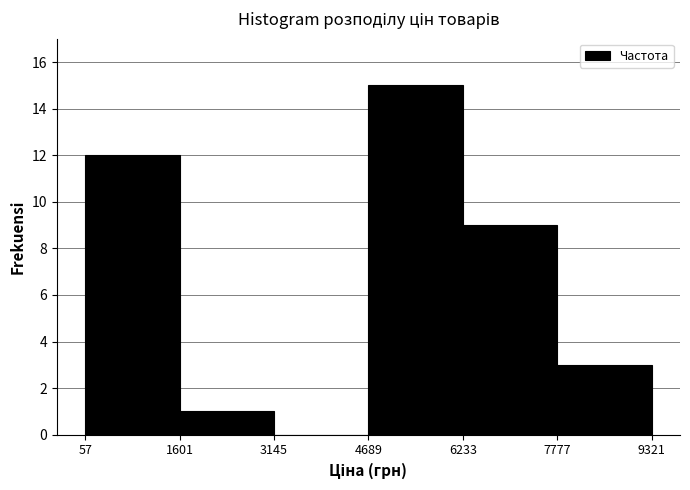

Reading left to right, list every bar in this chart as the range it spans on the x-axis followed by its height. The values are not printed on the chart, so give them approximately, as read against the axis.

57 to 1601: 12
1601 to 3145: 1
3145 to 4689: 0
4689 to 6233: 15
6233 to 7777: 9
7777 to 9321: 3